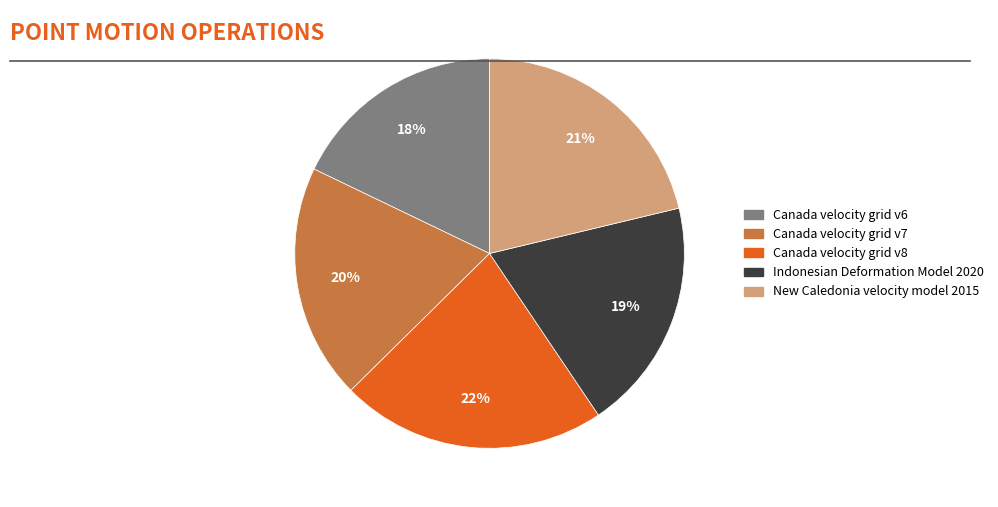

To the nearest percent, what percentage of the pie is Canada velocity grid v8?

22%